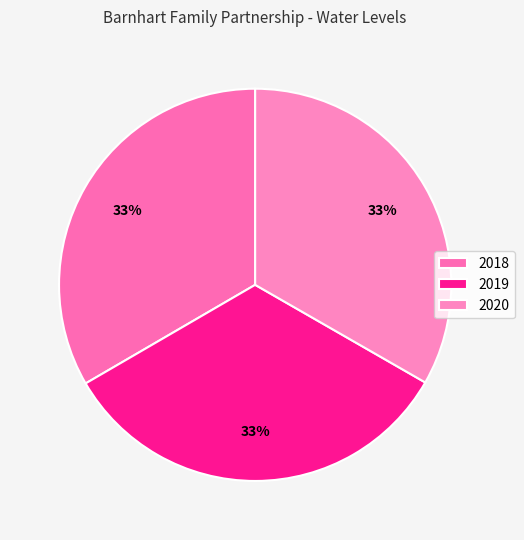

Rank the categories by value from highest to lowest.

2018, 2019, 2020